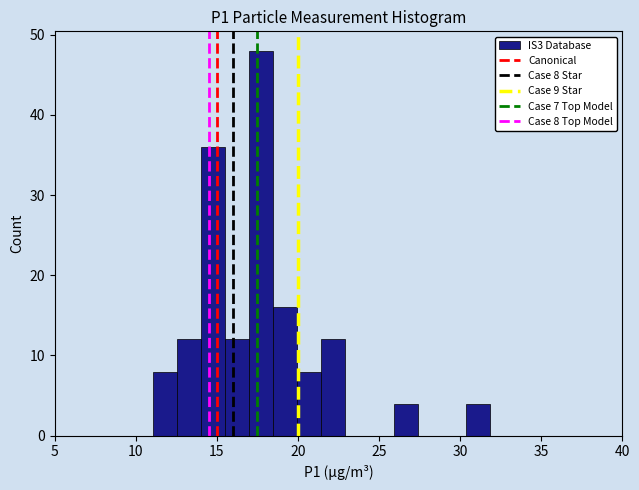

Around what value on the x-axis is the tallest bar? Give the approximate position of its centre, as read against the axis.

17.5